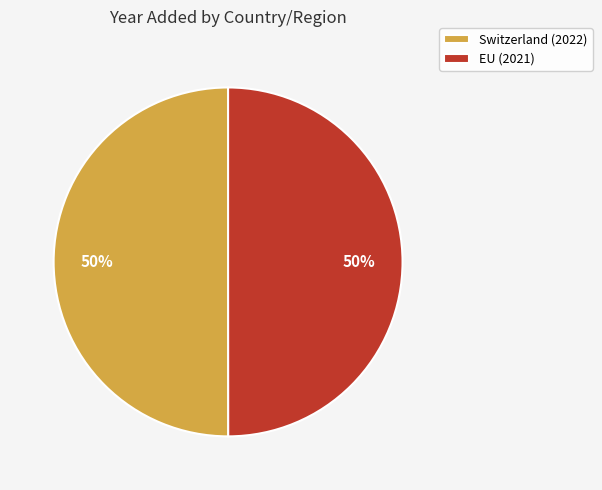

To the nearest percent, what is the combined percentage of Switzerland (2022) and EU (2021)?

100%